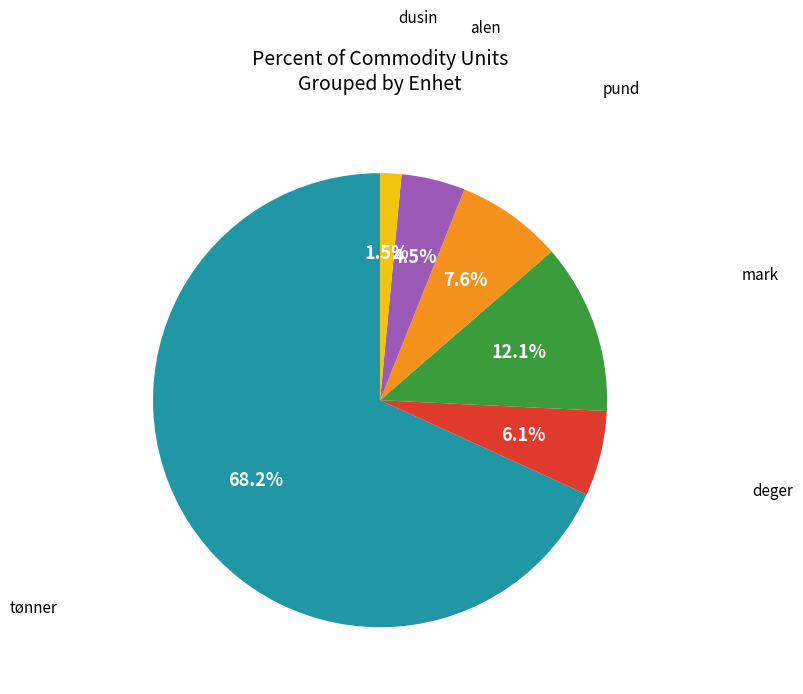

Is there a majority slice in this chart?

Yes